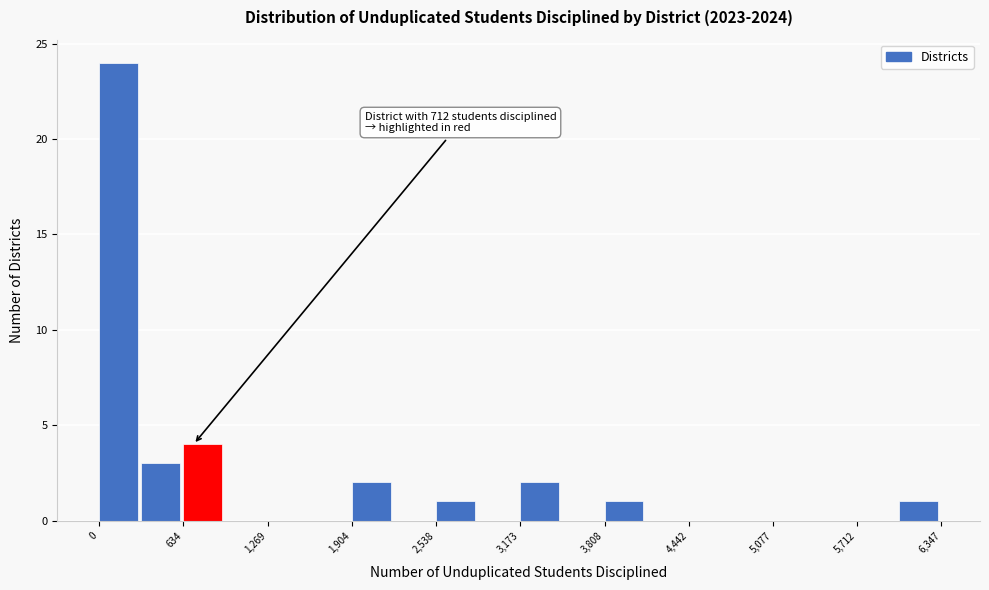

Read against the x-axis, roughly where is the centre of the tallest bar?

100